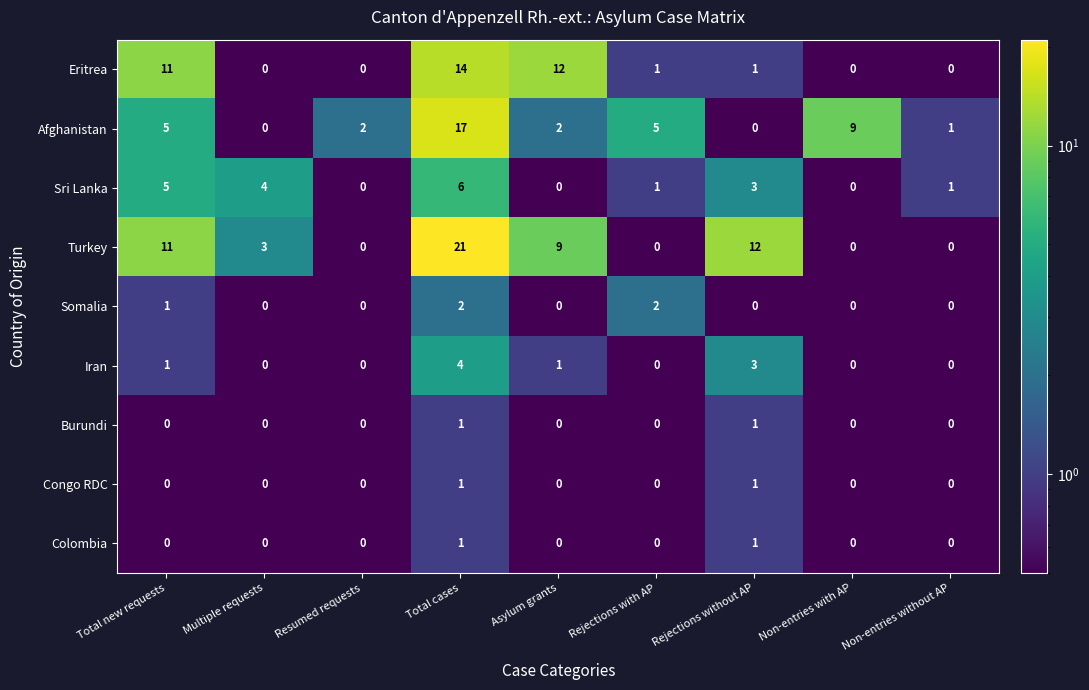

What is the spread (max minus min) of values at Total cases?

20